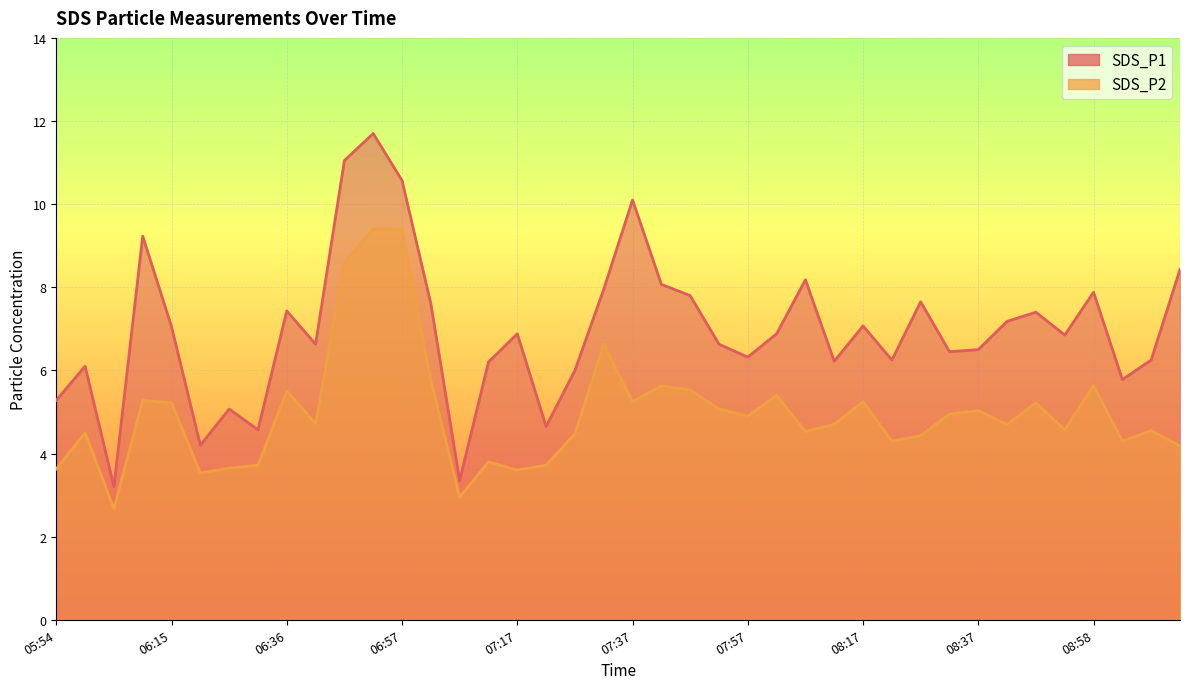

Rank the series by their average value, from highest to lowest.

SDS_P1, SDS_P2